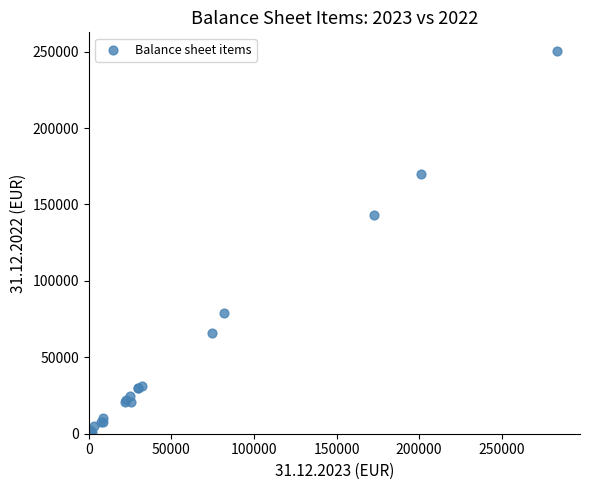

What Y value in the scatter plot is closest to 125043?

143159.2